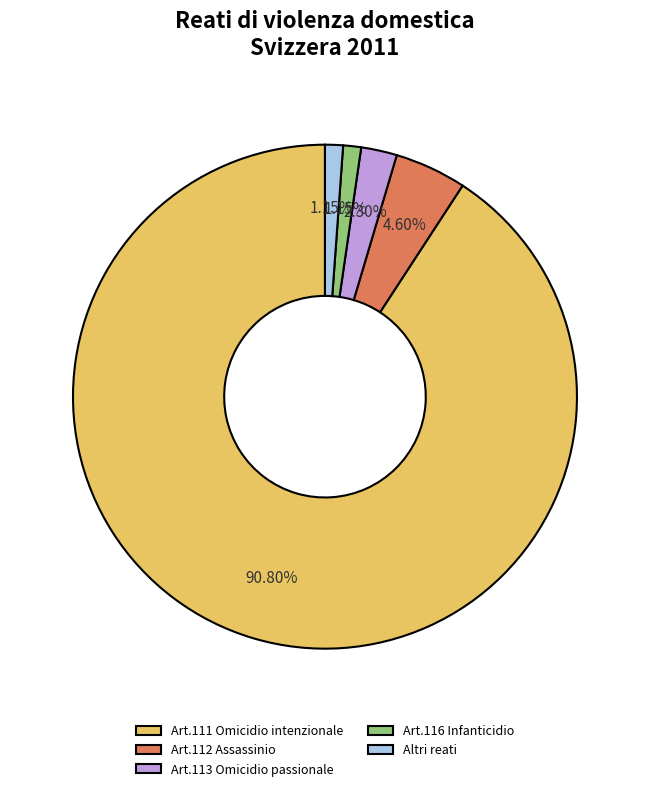

Between Art.112 Assassinio and Art.113 Omicidio passionale, which is larger?

Art.112 Assassinio